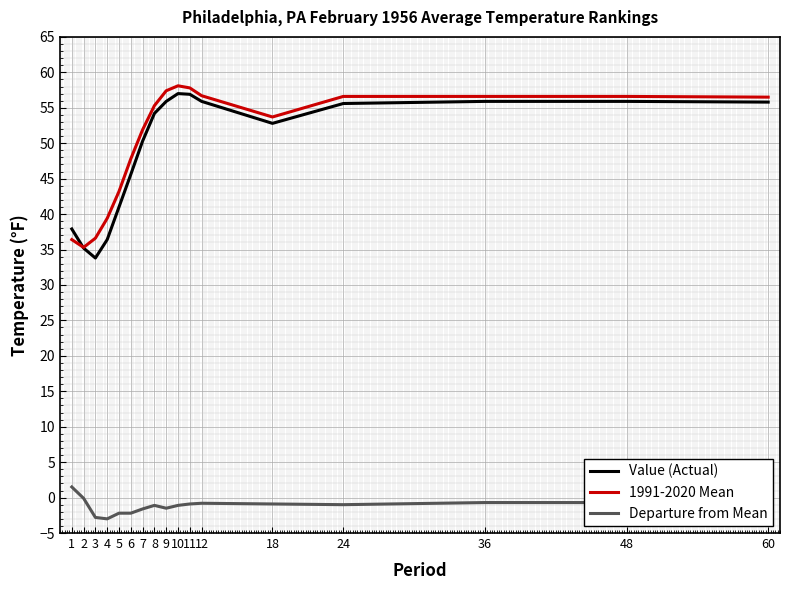

Between 4 and 9, which series saw the biggest shift?

Value (Actual)